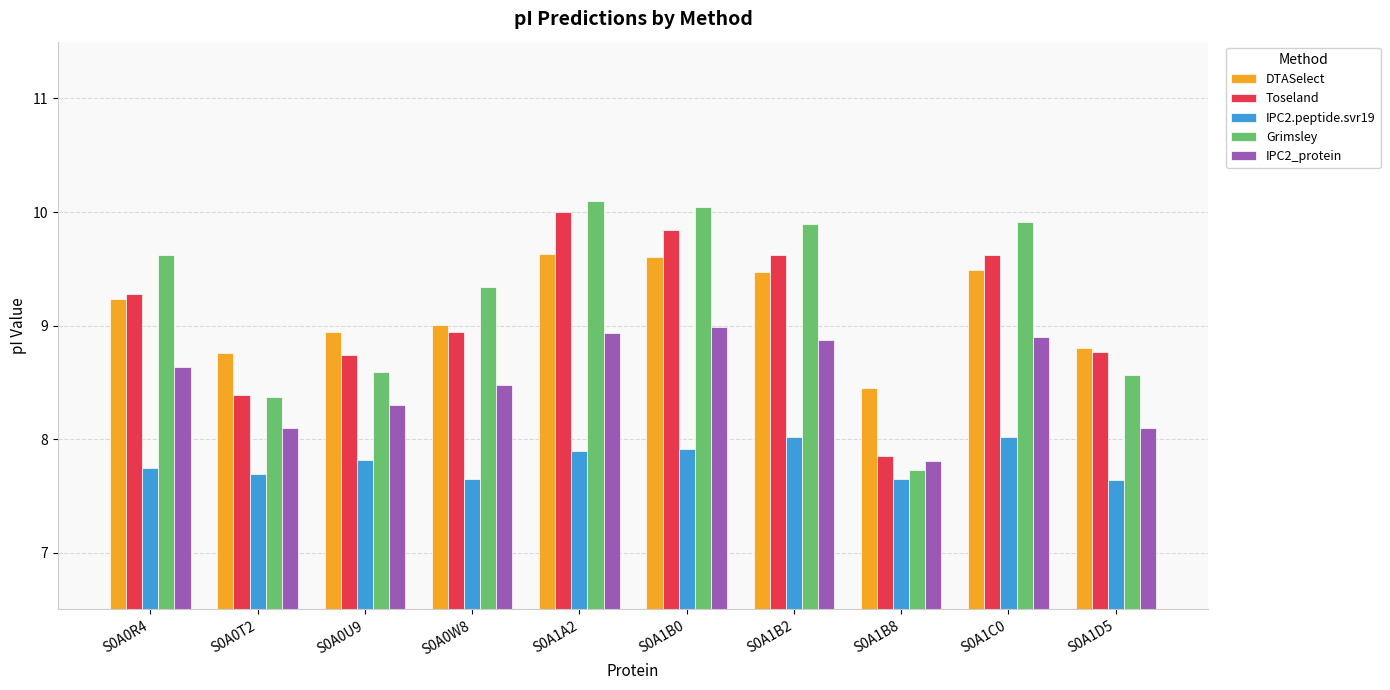

At S0A1B0, list the series in order from largest to smallest.

Grimsley, Toseland, DTASelect, IPC2_protein, IPC2.peptide.svr19